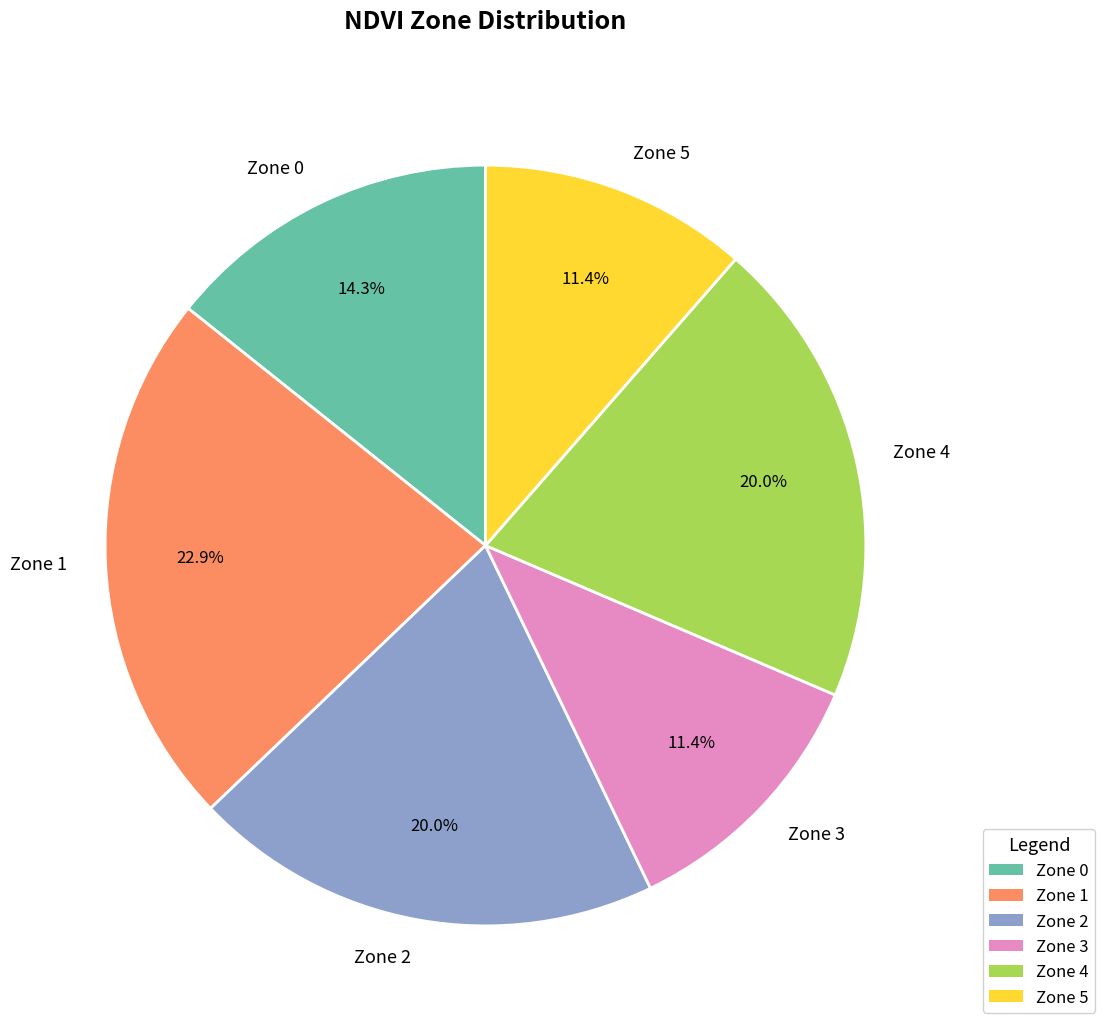

Does Zone 0 represent more than half of the total?

No